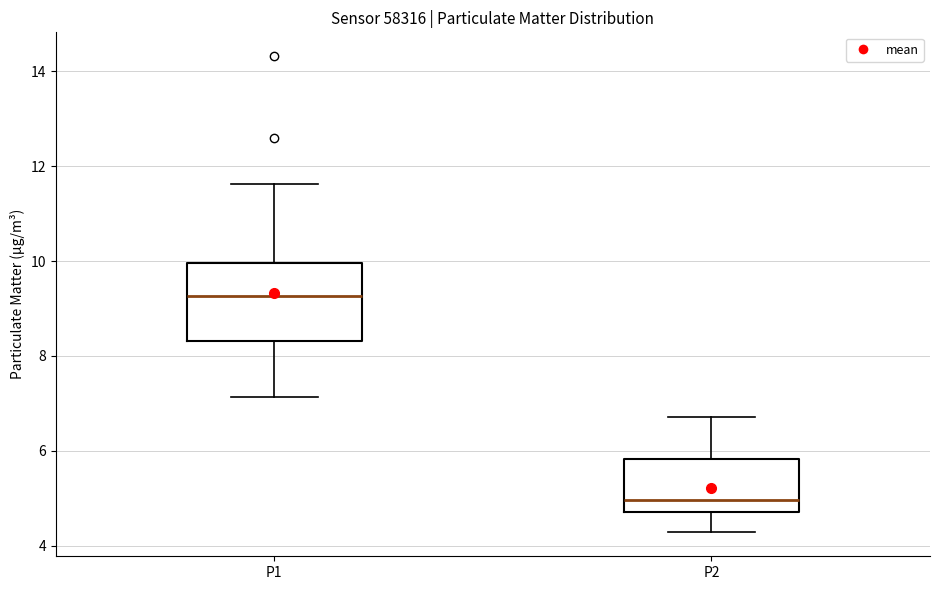

Which box's median line is the lowest?

P2